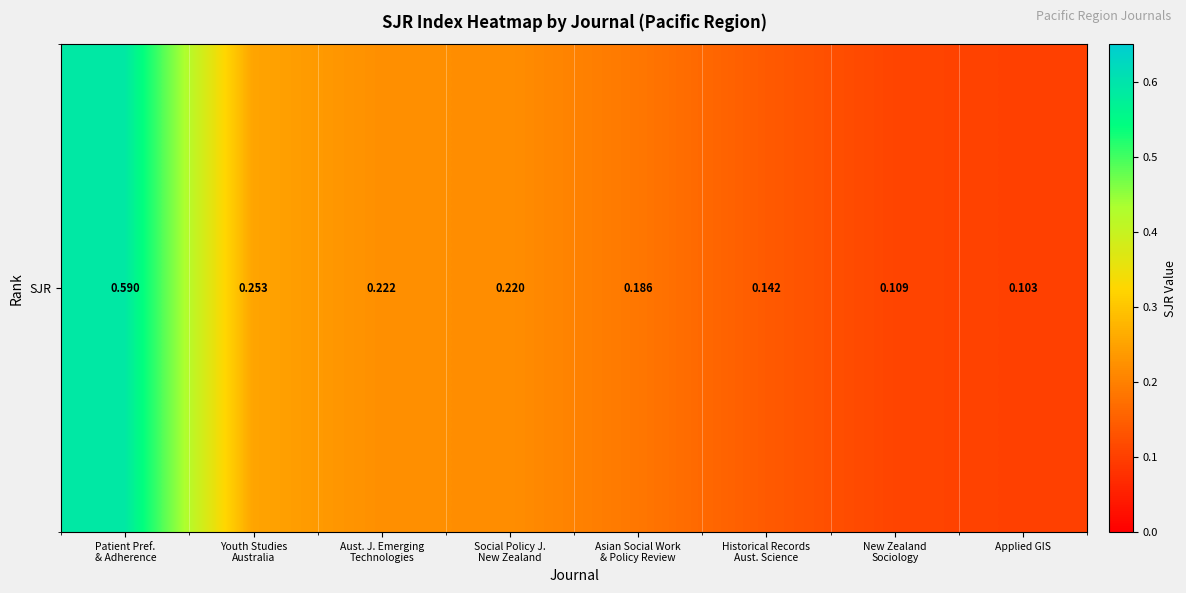

What is the greatest value displayed?

0.6